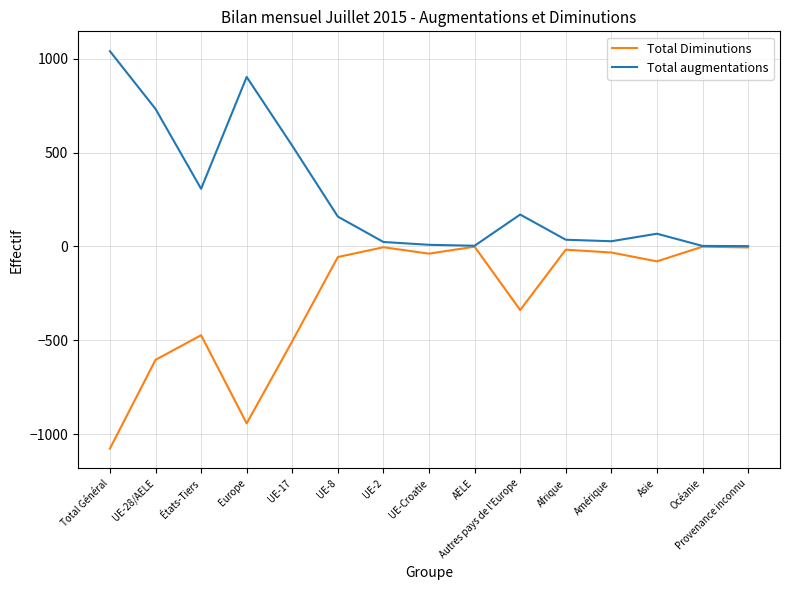

What is the sum of all Total Diminutions values?

-4166